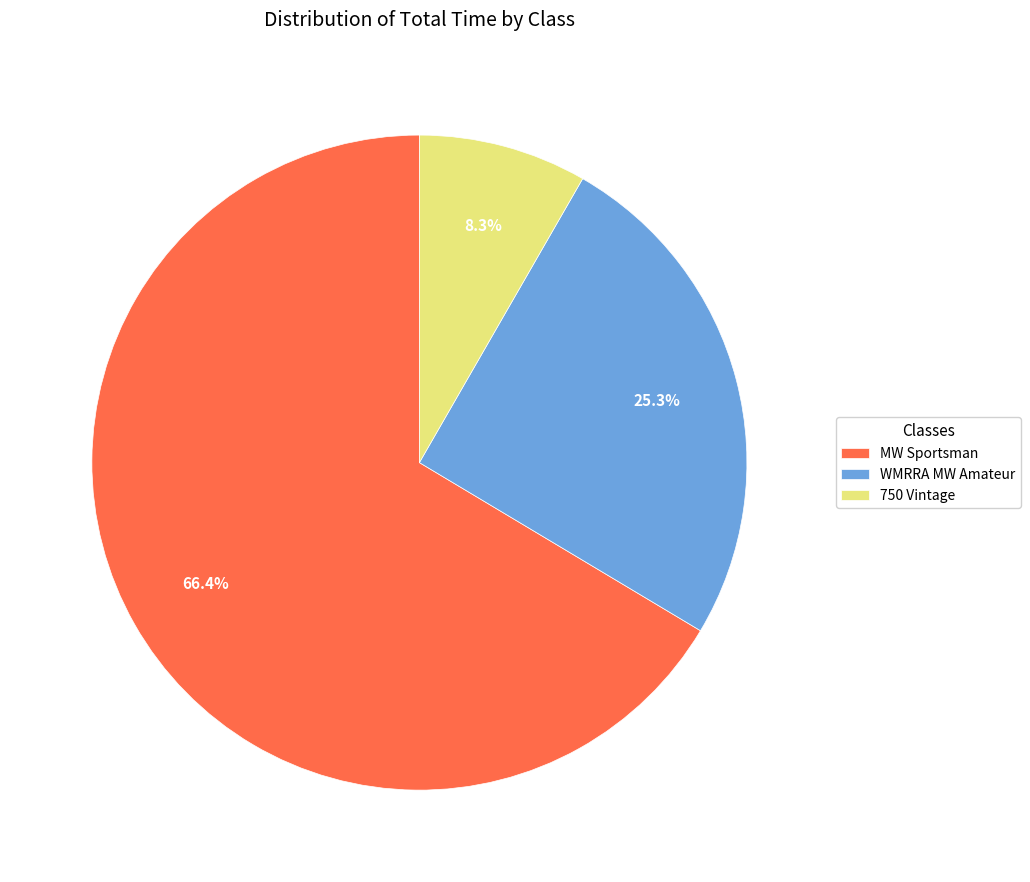

Is MW Sportsman the majority of the pie?

Yes